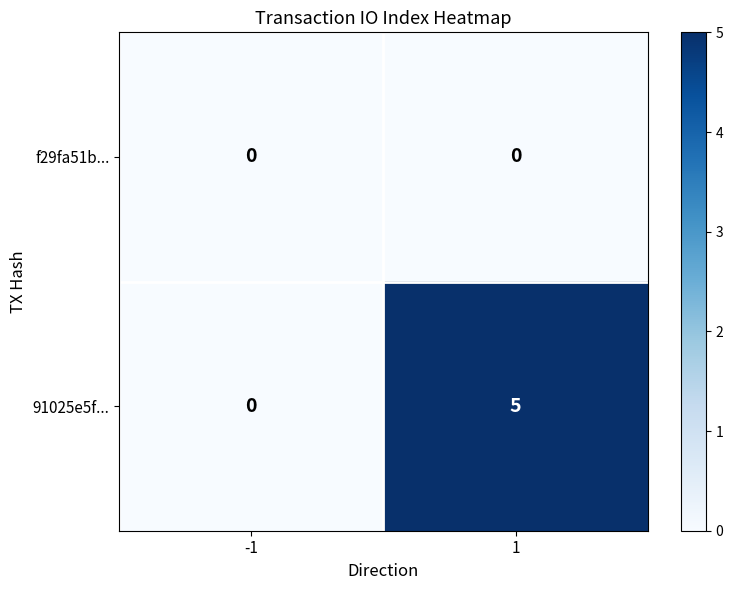

What is the total value across all series at 1?

5